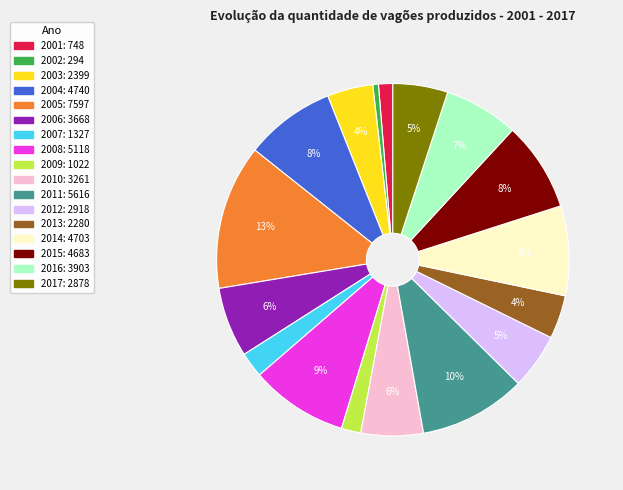

To the nearest percent, what percentage of the pie is 2012?

5%